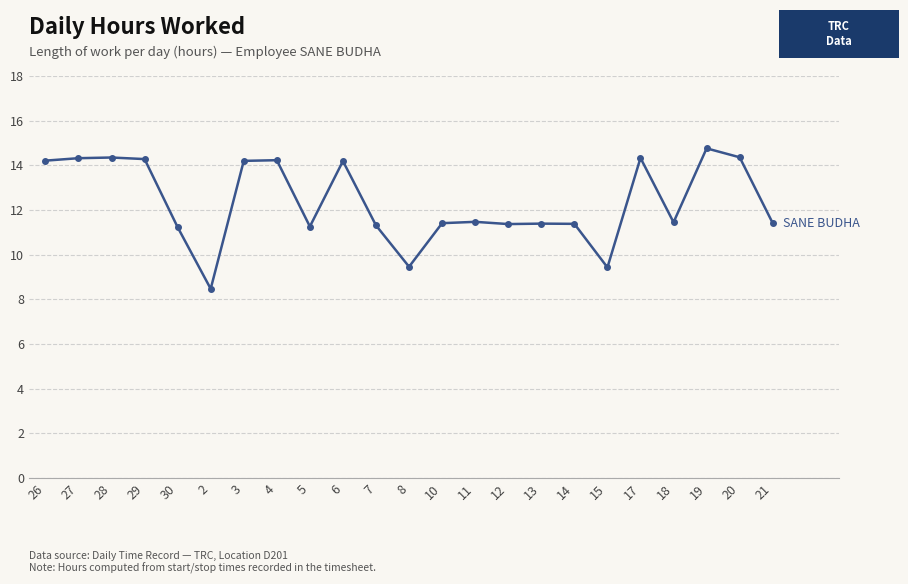

Which label corresponds to the largest value in the chart?

19